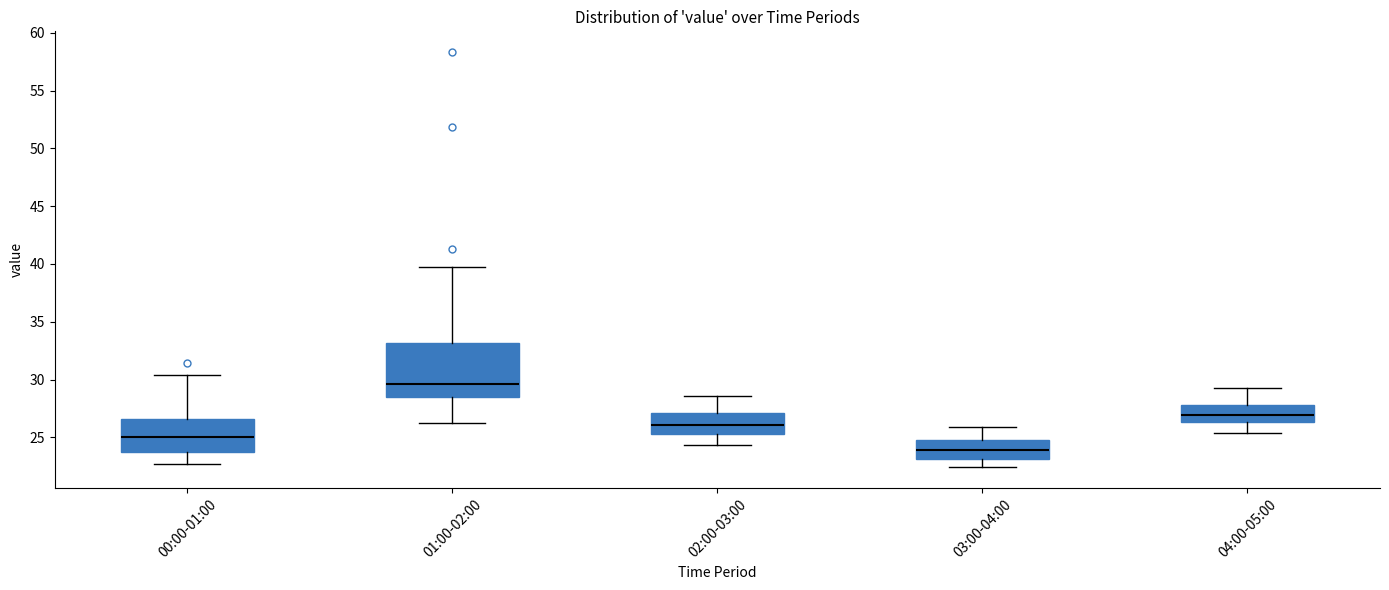

Reading left to right, read every box against the y-axis: the position of its median line, the range the box covers, and the ends of its whiskers. The values are not printed on the chart, so give them approximately, as read against the axis.

00:00-01:00: median 25.0, box 24.0 to 26.5, whiskers 22.5 to 30.5
01:00-02:00: median 29.5, box 28.5 to 33.0, whiskers 26.0 to 39.5
02:00-03:00: median 26.0, box 25.5 to 27.0, whiskers 24.5 to 28.5
03:00-04:00: median 24.0, box 23.0 to 25.0, whiskers 22.5 to 26.0
04:00-05:00: median 27.0, box 26.5 to 28.0, whiskers 25.5 to 29.5